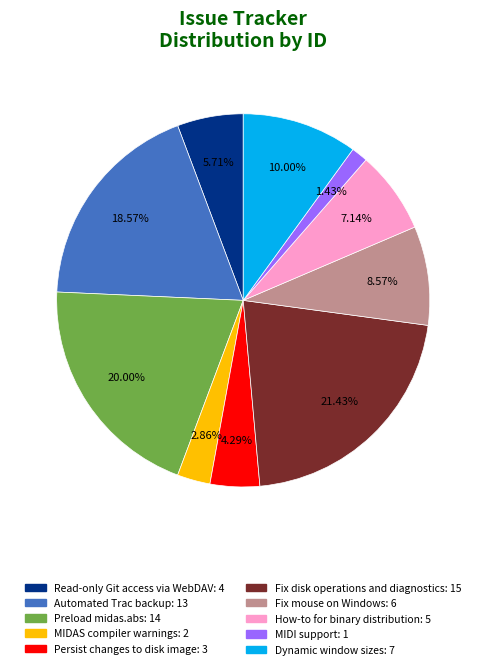

Between Fix disk operations and diagnostics and MIDAS compiler warnings, which is larger?

Fix disk operations and diagnostics